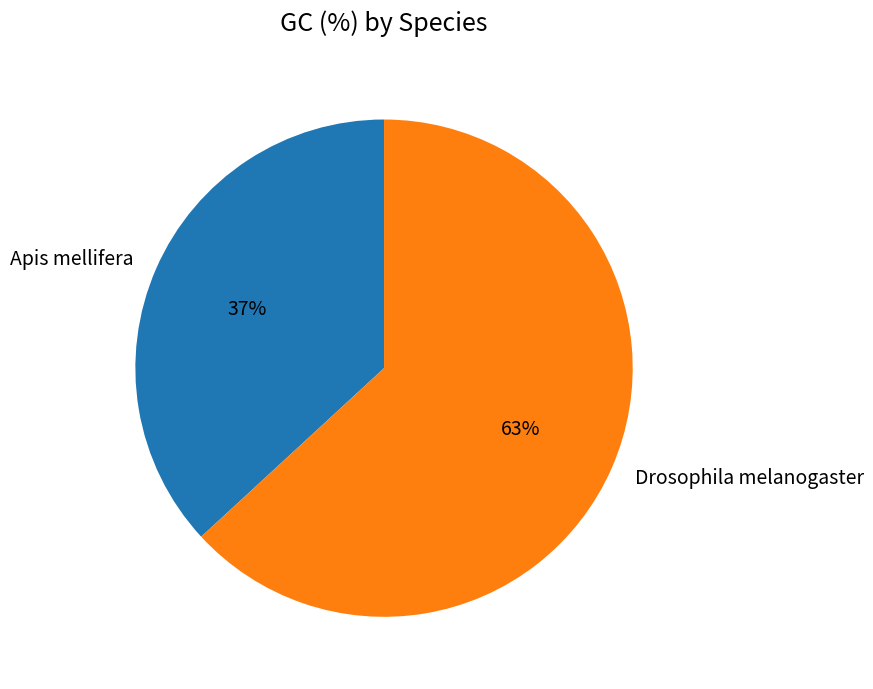

Rank the categories by value from lowest to highest.

Apis mellifera, Drosophila melanogaster